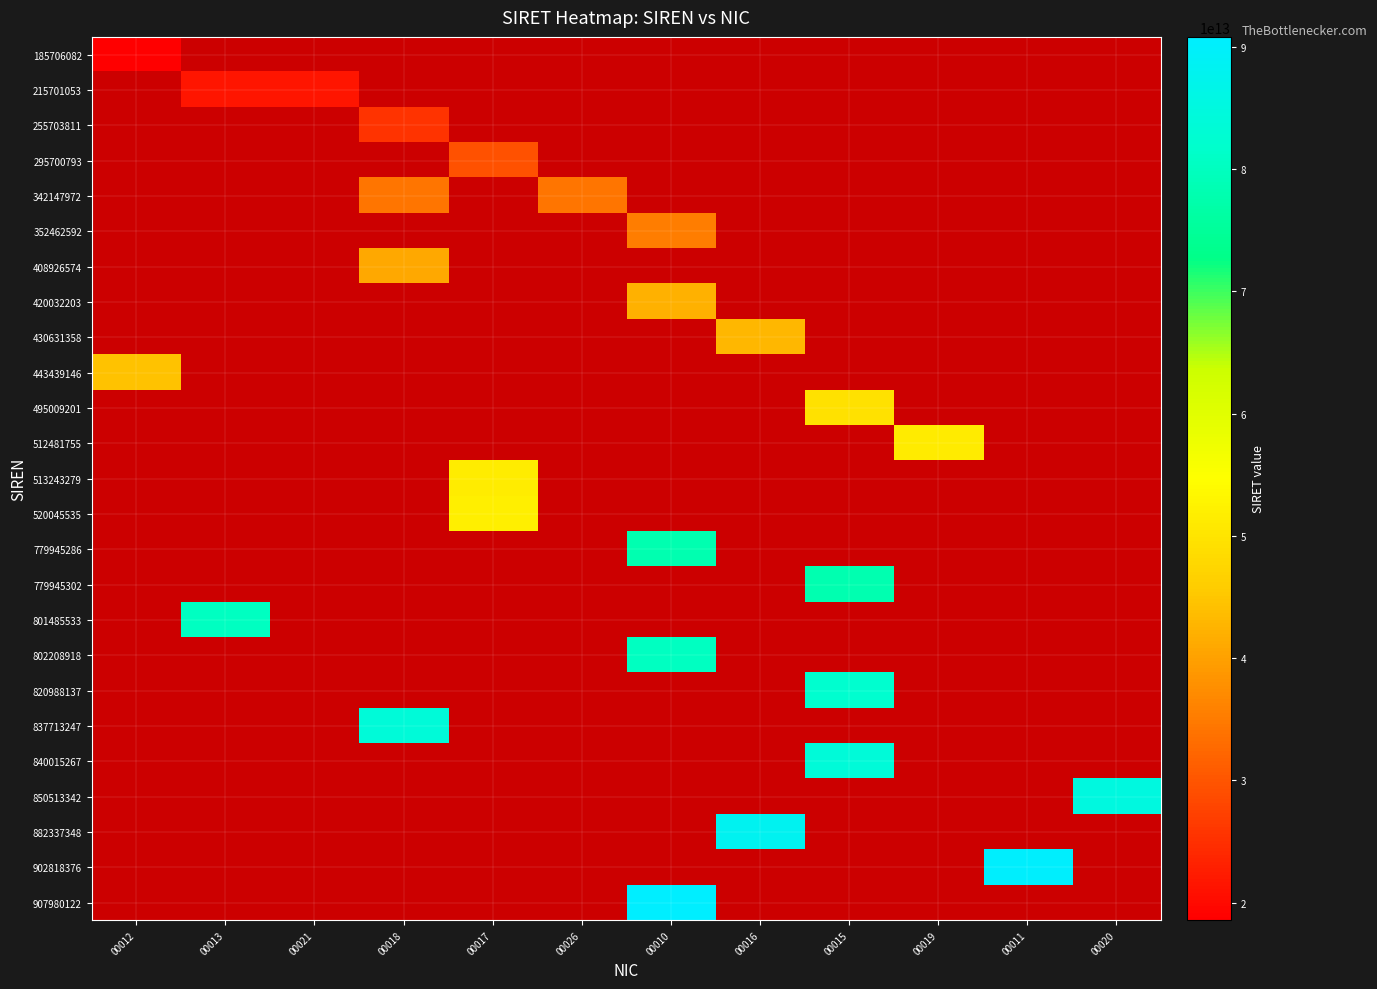

Reading right to left, extract all data points from this chart.

185706082: 00020=0	00011=0	00019=0	00015=0	00016=0	00010=0	00026=0	00017=0	00018=0	00021=0	00013=0	00012=18570608200012
215701053: 00020=0	00011=0	00019=0	00015=0	00016=0	00010=0	00026=0	00017=0	00018=0	00021=21570105300021	00013=21570105300013	00012=0
255703811: 00020=0	00011=0	00019=0	00015=0	00016=0	00010=0	00026=0	00017=0	00018=25570381100018	00021=0	00013=0	00012=0
295700793: 00020=0	00011=0	00019=0	00015=0	00016=0	00010=0	00026=0	00017=29570079300017	00018=0	00021=0	00013=0	00012=0
342147972: 00020=0	00011=0	00019=0	00015=0	00016=0	00010=0	00026=34214797200026	00017=0	00018=34214797200018	00021=0	00013=0	00012=0
352462592: 00020=0	00011=0	00019=0	00015=0	00016=0	00010=35246259200010	00026=0	00017=0	00018=0	00021=0	00013=0	00012=0
408926574: 00020=0	00011=0	00019=0	00015=0	00016=0	00010=0	00026=0	00017=0	00018=40892657400018	00021=0	00013=0	00012=0
420032203: 00020=0	00011=0	00019=0	00015=0	00016=0	00010=42003220300010	00026=0	00017=0	00018=0	00021=0	00013=0	00012=0
430631358: 00020=0	00011=0	00019=0	00015=0	00016=43063135800016	00010=0	00026=0	00017=0	00018=0	00021=0	00013=0	00012=0
443439146: 00020=0	00011=0	00019=0	00015=0	00016=0	00010=0	00026=0	00017=0	00018=0	00021=0	00013=0	00012=44343914600012
495009201: 00020=0	00011=0	00019=0	00015=49500920100015	00016=0	00010=0	00026=0	00017=0	00018=0	00021=0	00013=0	00012=0
512481755: 00020=0	00011=0	00019=51248175500019	00015=0	00016=0	00010=0	00026=0	00017=0	00018=0	00021=0	00013=0	00012=0
513243279: 00020=0	00011=0	00019=0	00015=0	00016=0	00010=0	00026=0	00017=51324327900017	00018=0	00021=0	00013=0	00012=0
520045535: 00020=0	00011=0	00019=0	00015=0	00016=0	00010=0	00026=0	00017=52004553500017	00018=0	00021=0	00013=0	00012=0
779945286: 00020=0	00011=0	00019=0	00015=0	00016=0	00010=77994528600010	00026=0	00017=0	00018=0	00021=0	00013=0	00012=0
779945302: 00020=0	00011=0	00019=0	00015=77994530200015	00016=0	00010=0	00026=0	00017=0	00018=0	00021=0	00013=0	00012=0
801485533: 00020=0	00011=0	00019=0	00015=0	00016=0	00010=0	00026=0	00017=0	00018=0	00021=0	00013=80148553300013	00012=0
802208918: 00020=0	00011=0	00019=0	00015=0	00016=0	00010=80220891800010	00026=0	00017=0	00018=0	00021=0	00013=0	00012=0
820988137: 00020=0	00011=0	00019=0	00015=82098813700015	00016=0	00010=0	00026=0	00017=0	00018=0	00021=0	00013=0	00012=0
837713247: 00020=0	00011=0	00019=0	00015=0	00016=0	00010=0	00026=0	00017=0	00018=83771324700018	00021=0	00013=0	00012=0
840015267: 00020=0	00011=0	00019=0	00015=84001526700015	00016=0	00010=0	00026=0	00017=0	00018=0	00021=0	00013=0	00012=0
850513342: 00020=85051334200020	00011=0	00019=0	00015=0	00016=0	00010=0	00026=0	00017=0	00018=0	00021=0	00013=0	00012=0
882337348: 00020=0	00011=0	00019=0	00015=0	00016=88233734800016	00010=0	00026=0	00017=0	00018=0	00021=0	00013=0	00012=0
902818376: 00020=0	00011=90281837600011	00019=0	00015=0	00016=0	00010=0	00026=0	00017=0	00018=0	00021=0	00013=0	00012=0
907980122: 00020=0	00011=0	00019=0	00015=0	00016=0	00010=90798012200010	00026=0	00017=0	00018=0	00021=0	00013=0	00012=0